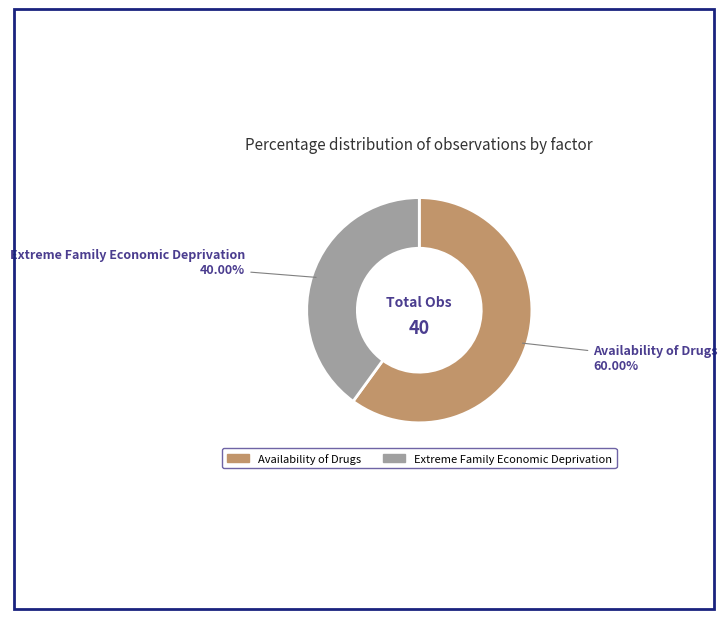

Which has a higher value, Availability of Drugs or Extreme Family Economic Deprivation?

Availability of Drugs